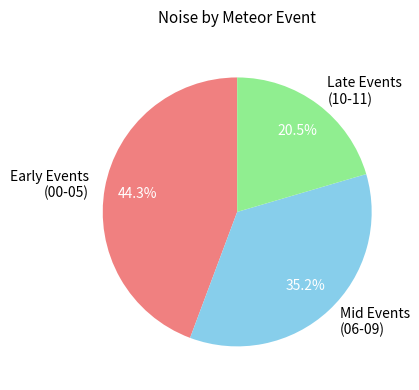

Is there any slice that represents more than half of the pie?

No